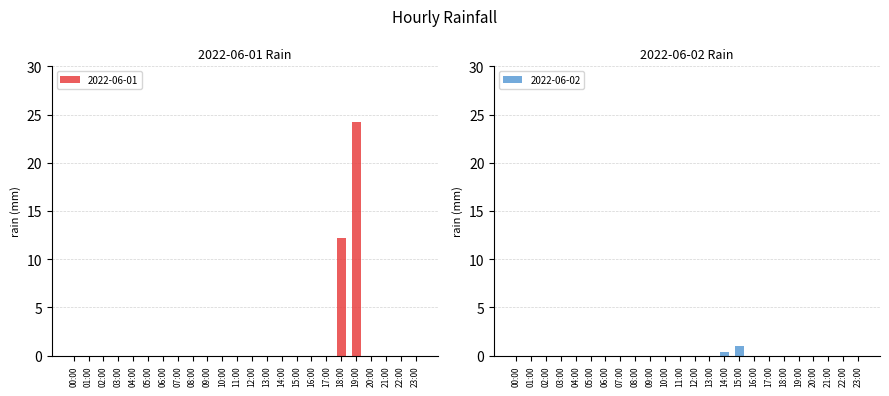

List the series in order of their peak value, lowest first.

2022-06-02, 2022-06-01